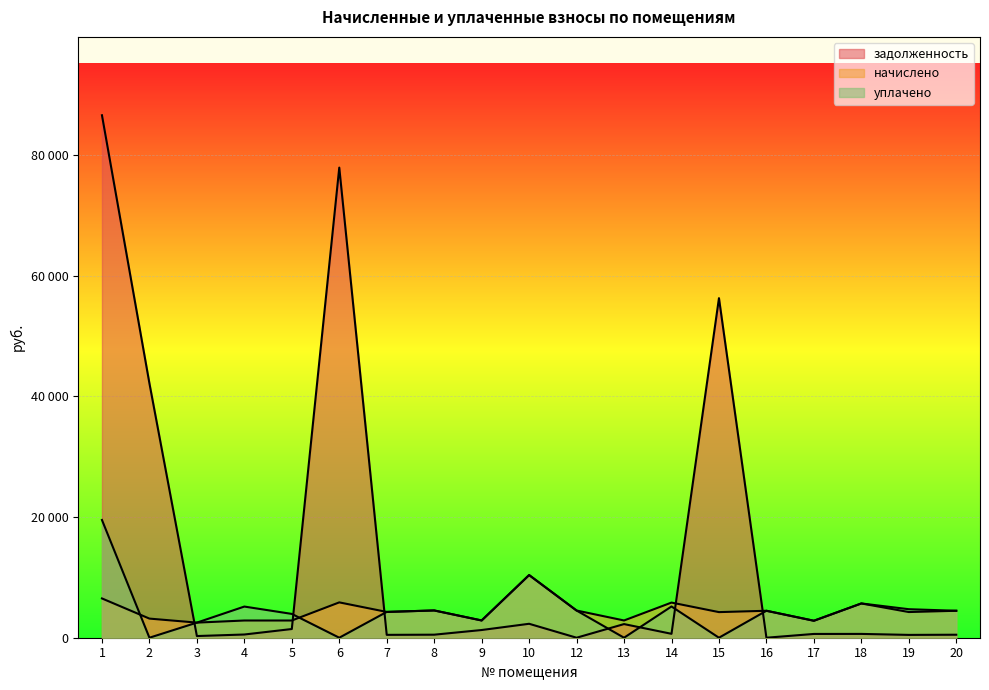

At 13, list the series in order from largest to smallest.

начислено, задолженность, уплачено